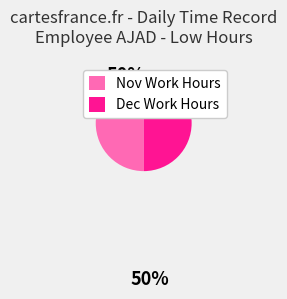

What is the ratio of the value at Dec Work Hours to the value at Nov Work Hours?

1.0